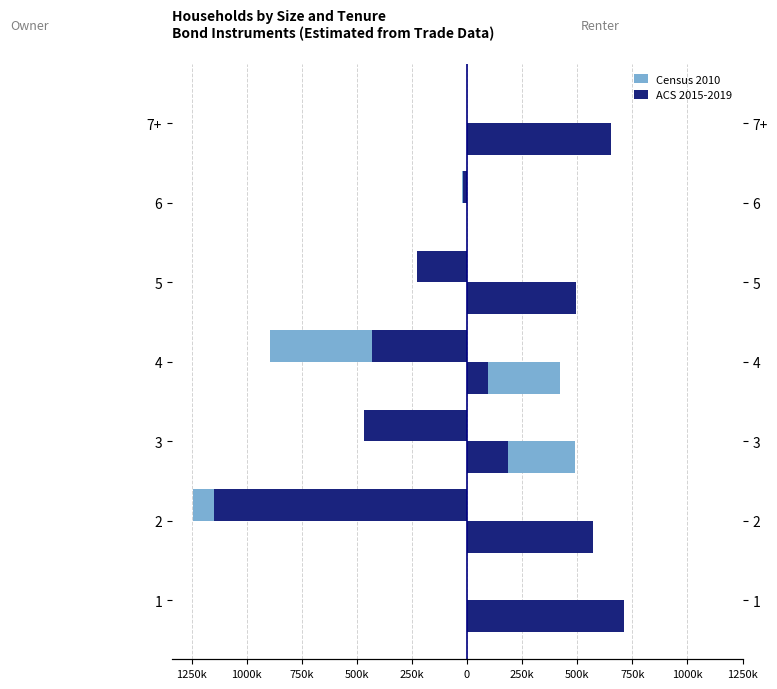

Are the bars horizontal?

Yes